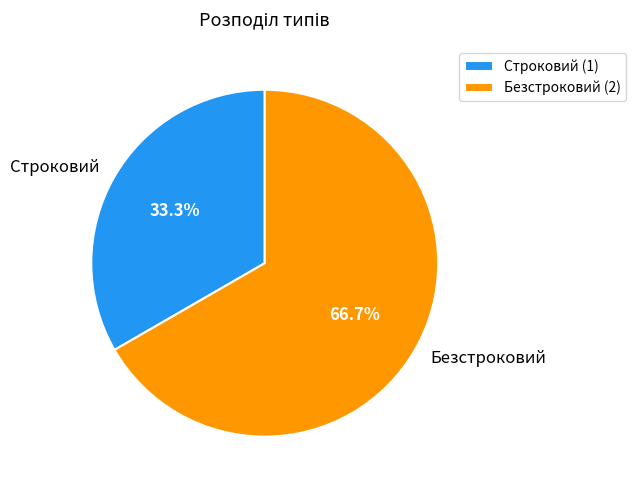

What is the ratio of the value at Безстроковий to the value at Строковий?

2.0